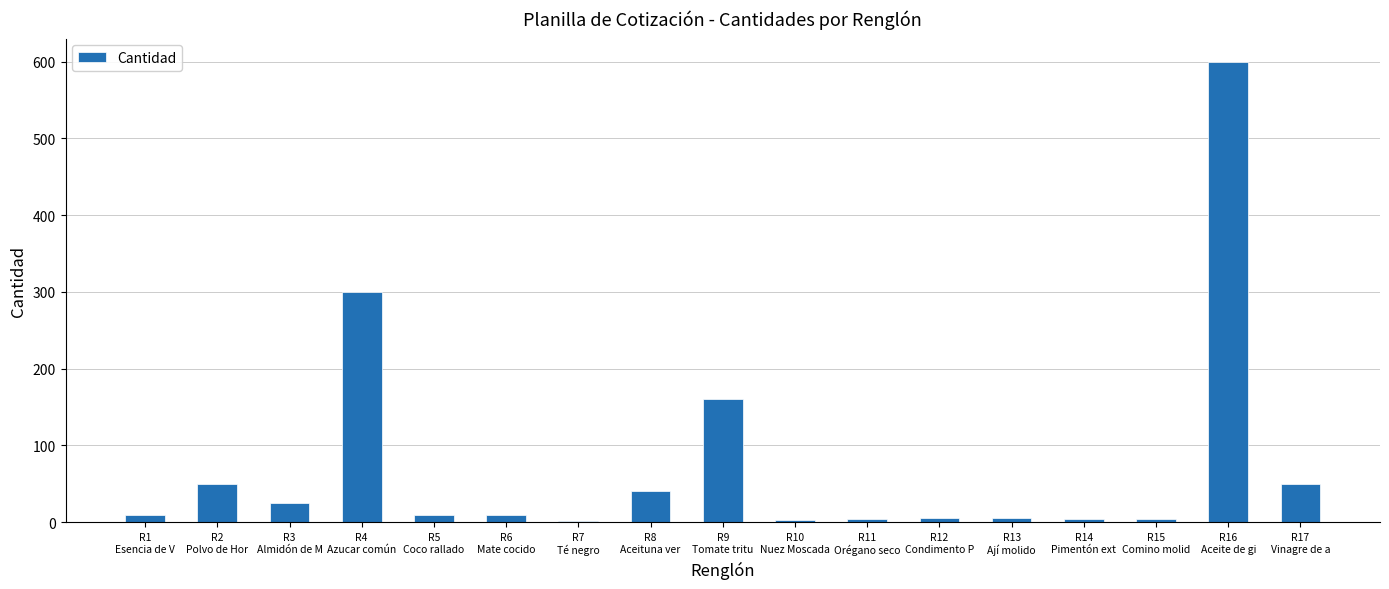

True or false: the data shows 160 at R9
Tomate tritu.

True